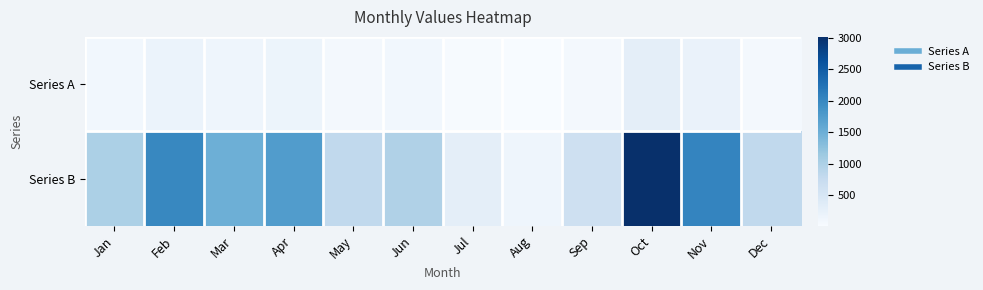

What is the smallest value displayed?

15